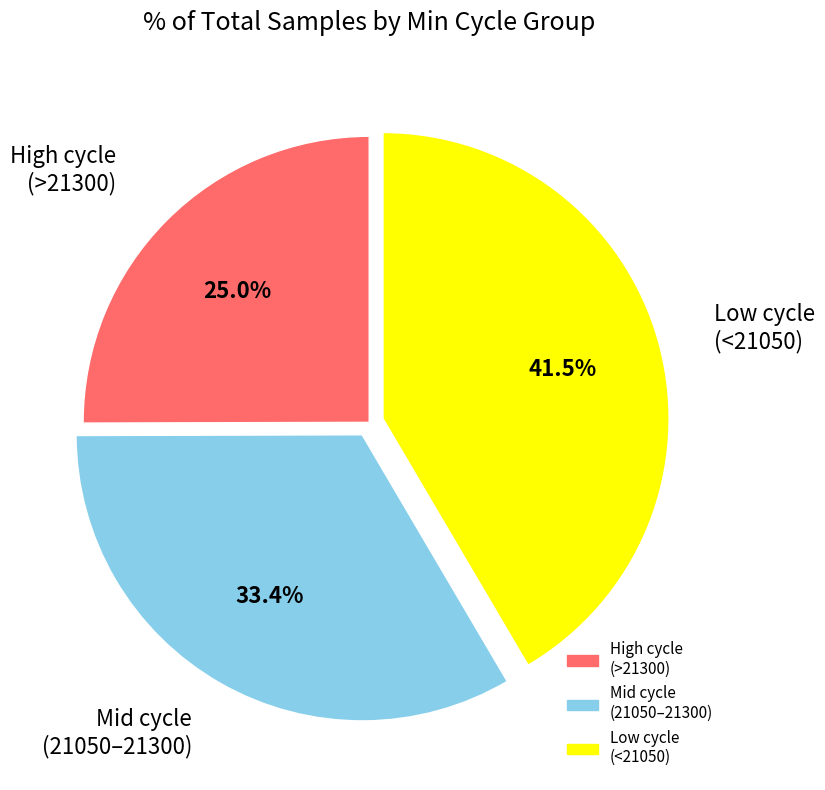

Is there a majority slice in this chart?

No